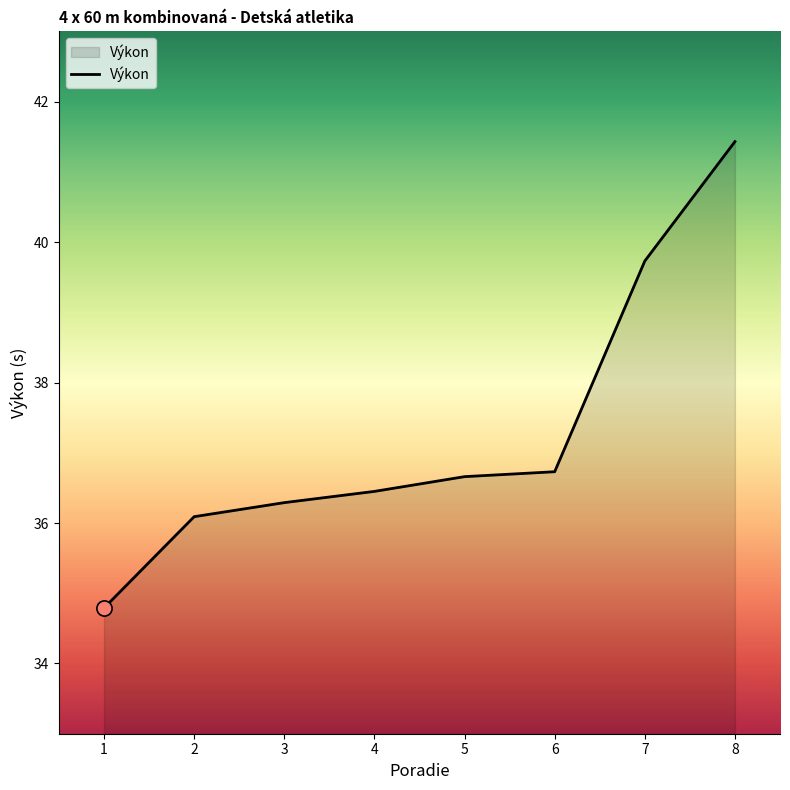

Which has a higher value, 4 or 2?

4